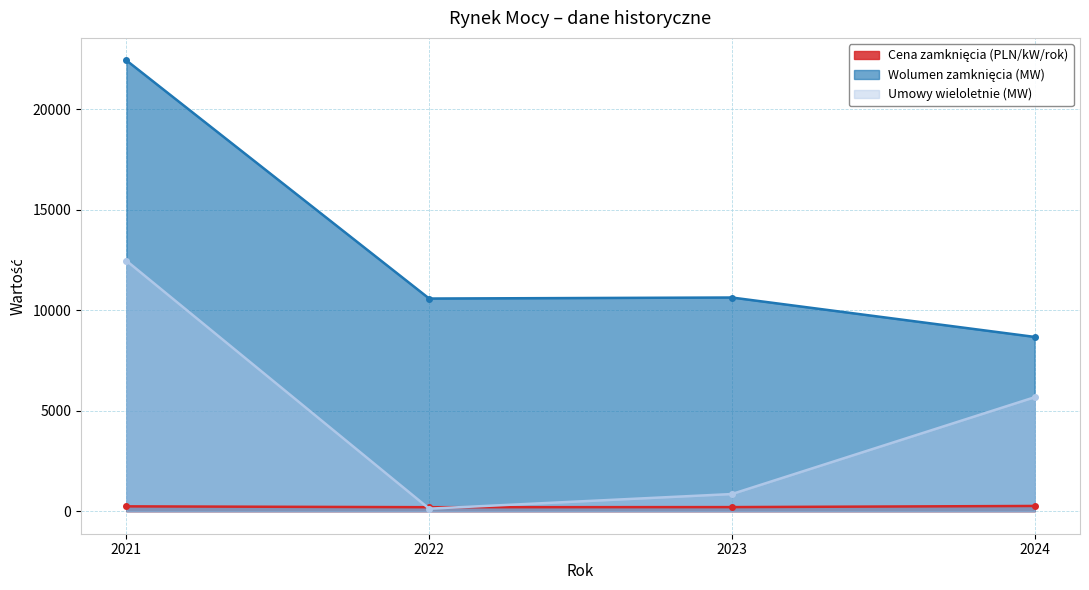

At which label does Wolumen zamknięcia (MW) reach its minimum?

2024